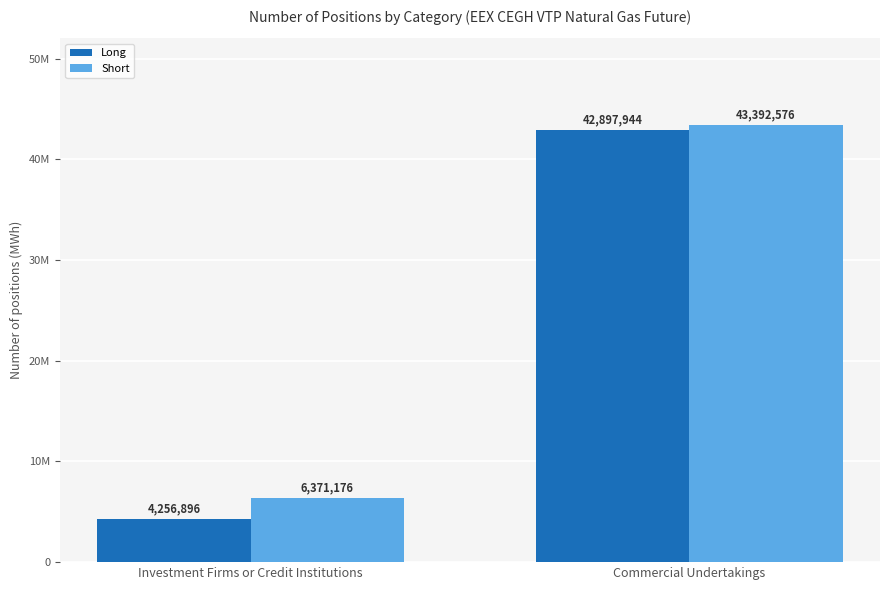

Which category has the highest value across all series?

Commercial Undertakings